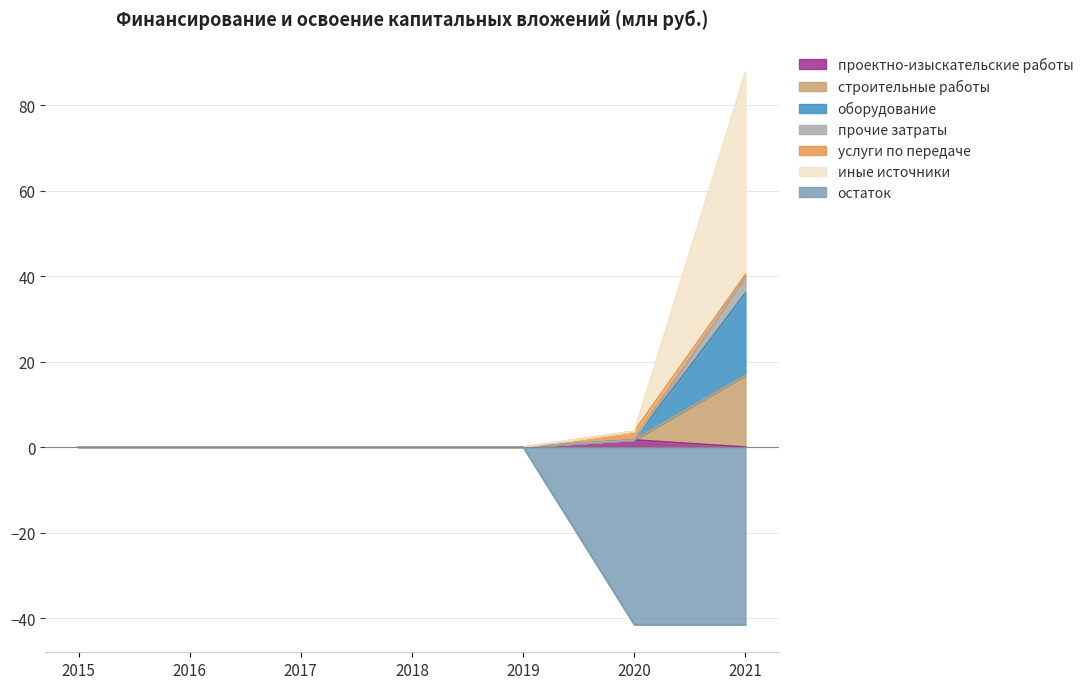

What is the sum of all проектно-изыскательские работы values?

1.7